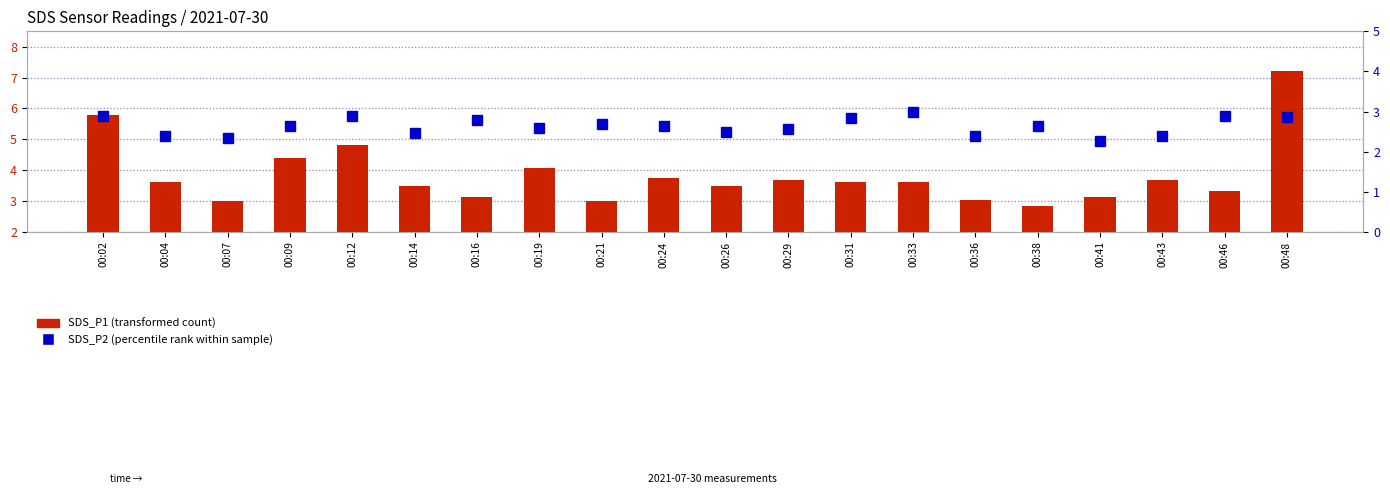

The SDS_P2 (percentile rank) series shows 3.4 at 00:09. True or false?

False